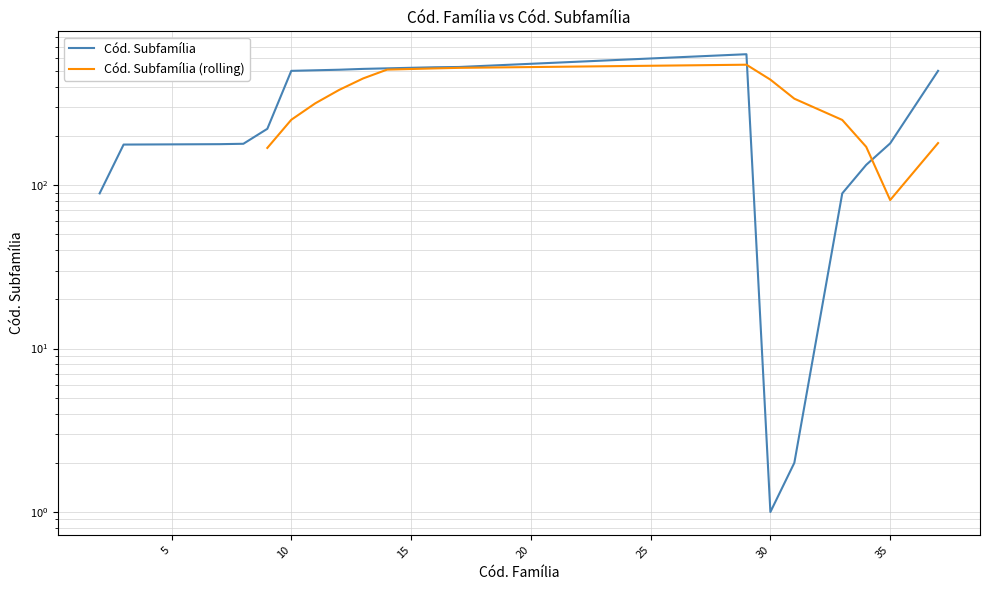

Does the chart have visible grid lines?

Yes